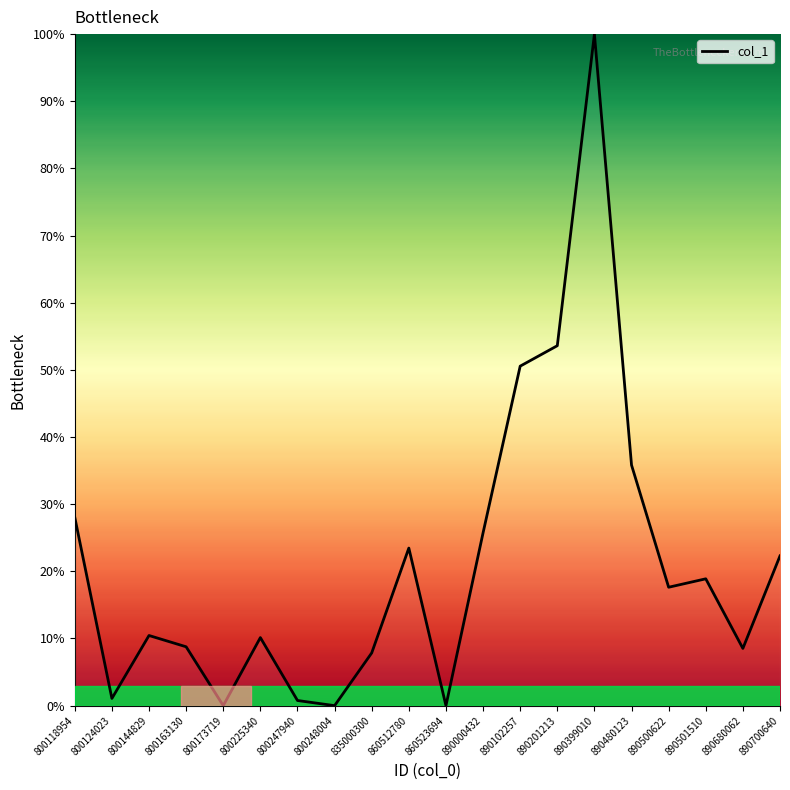

What is the change in value from 800225340 to 890500622?

+7.5